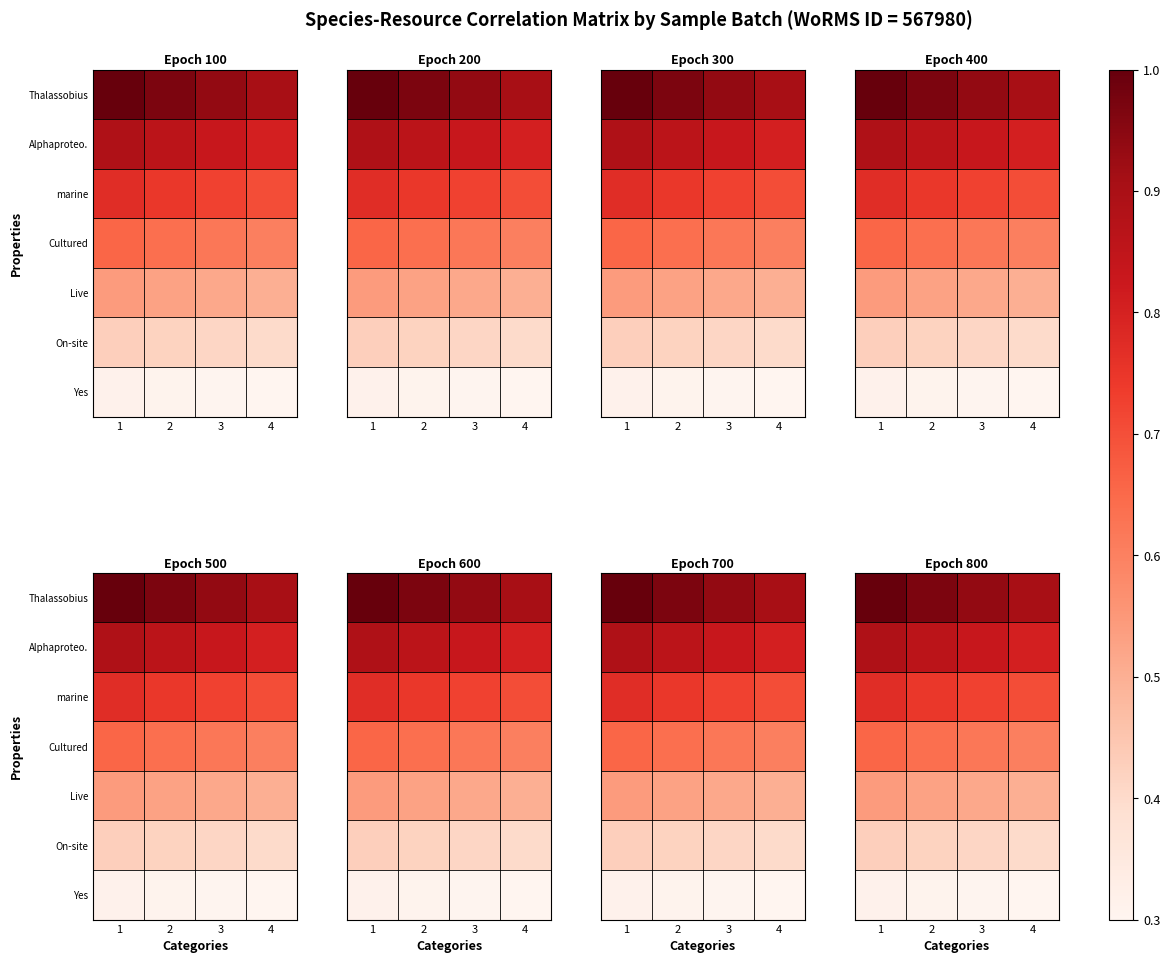

Which has a higher value, 2 or 1?

1